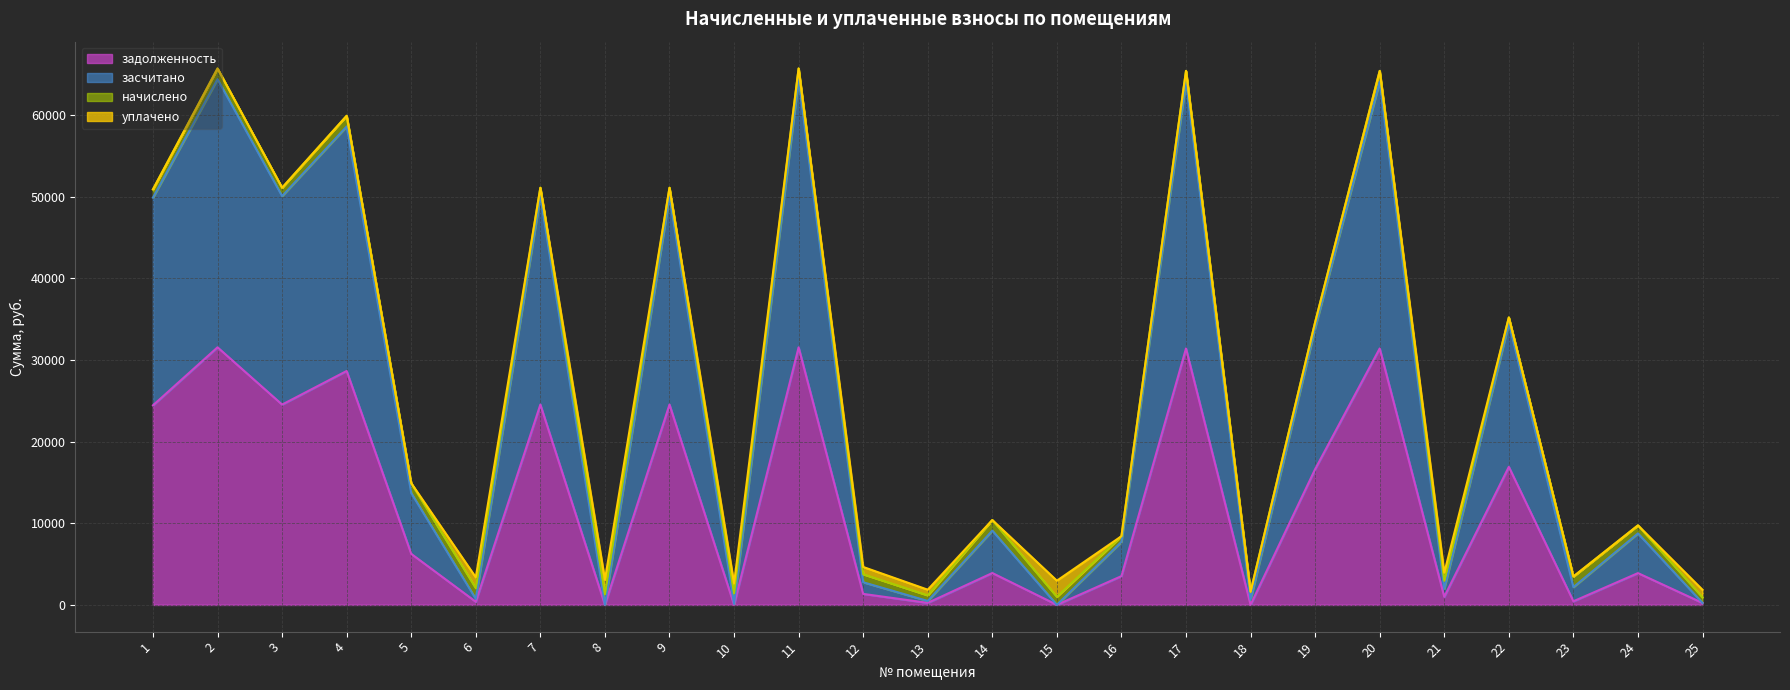

Between 6 and 24, which series saw the biggest shift?

засчитано